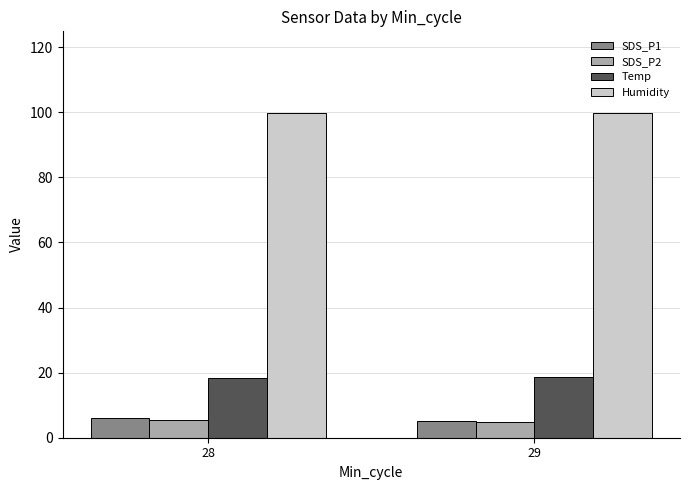

True or false: SDS_P1 has a value of 5.2 at 29.

True